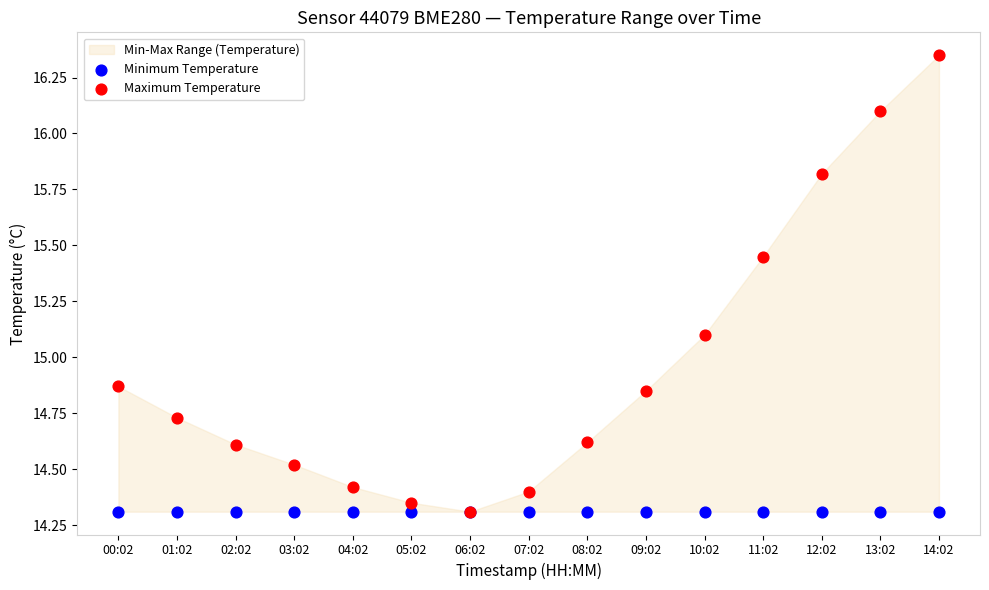

Across all series, what Y value is closest to 15?

15.1